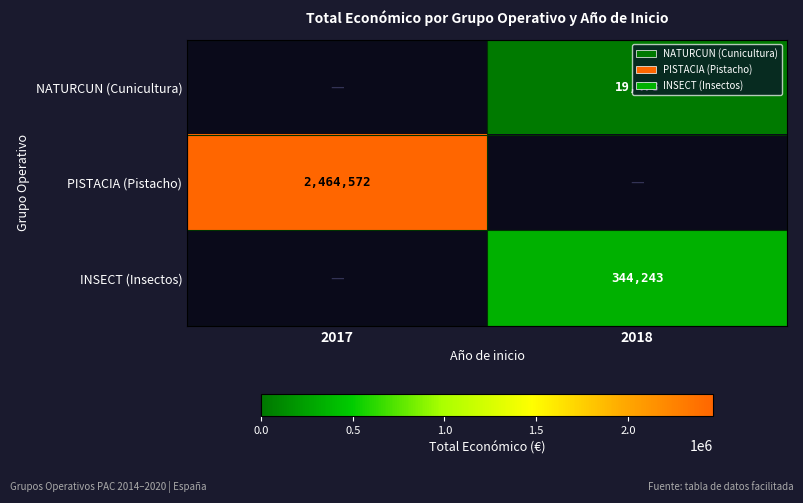

True or false: INSECT (Insectos) has a value of 122897 at 2018.

False